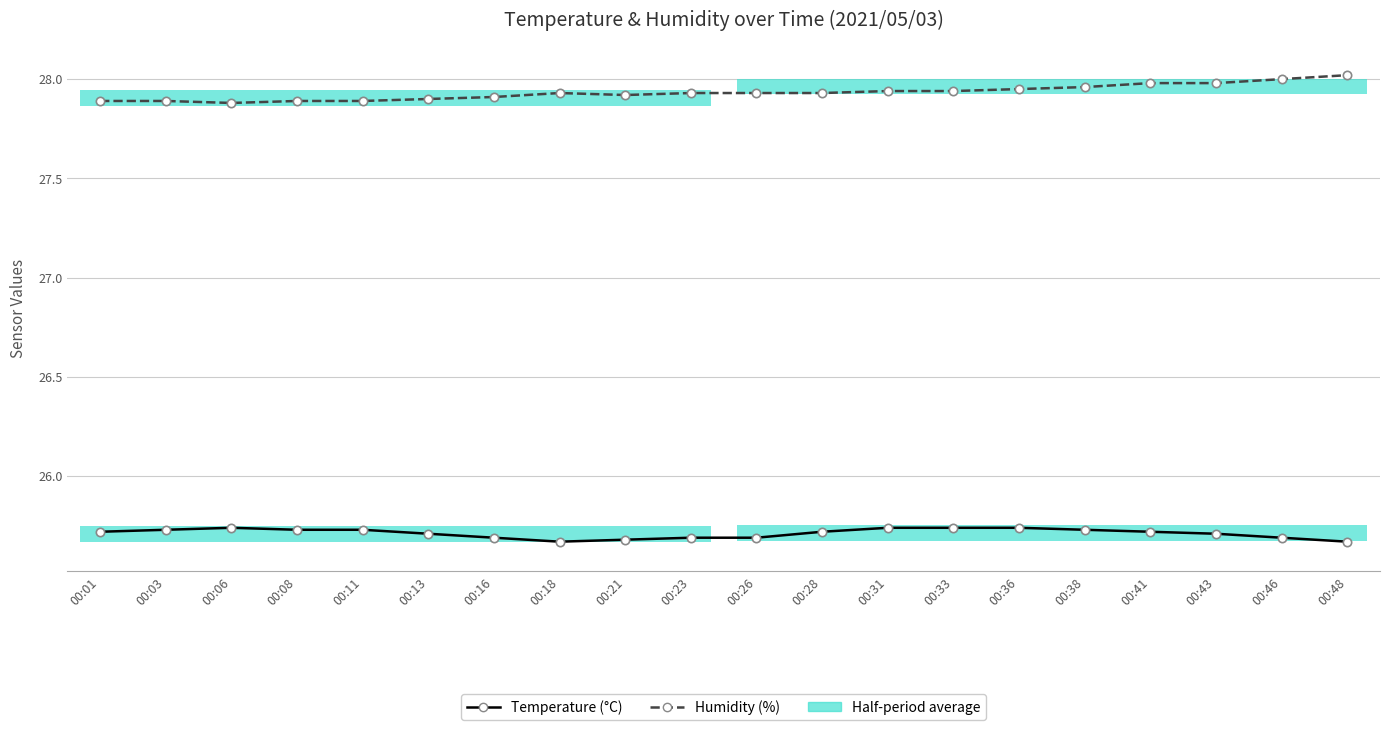

True or false: Humidity (%) has a value of 27.9 at 00:21.

True